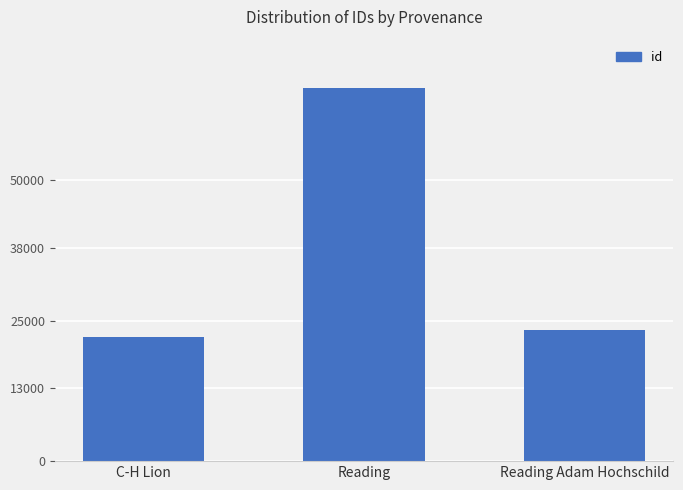

What is the sum of the values at C-H Lion and Reading Adam Hochschild?

45370